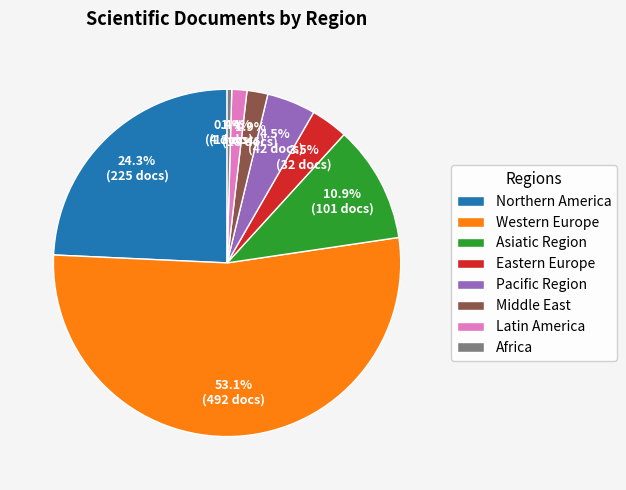

Is there any slice that represents more than half of the pie?

Yes